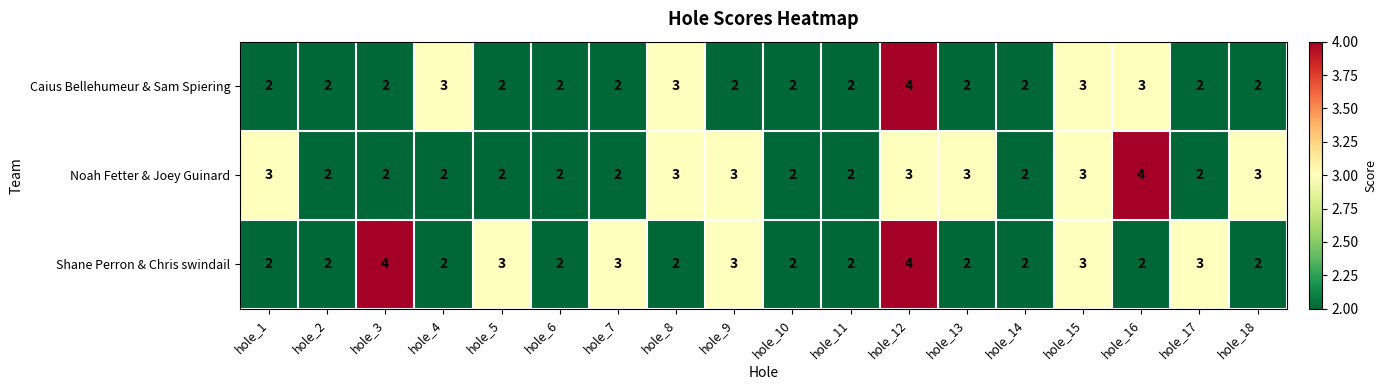

Between hole_5 and hole_16, which series saw the biggest shift?

Noah Fetter & Joey Guinard